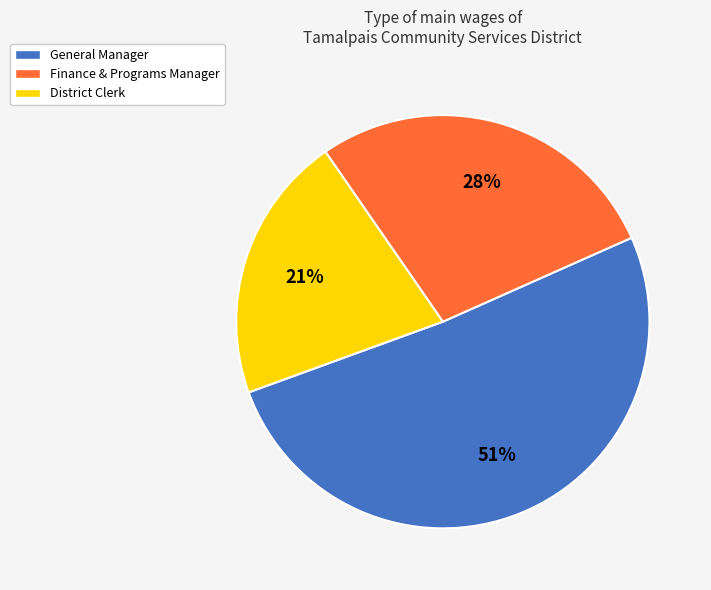

To the nearest percent, what portion does Finance & Programs Manager represent?

28%